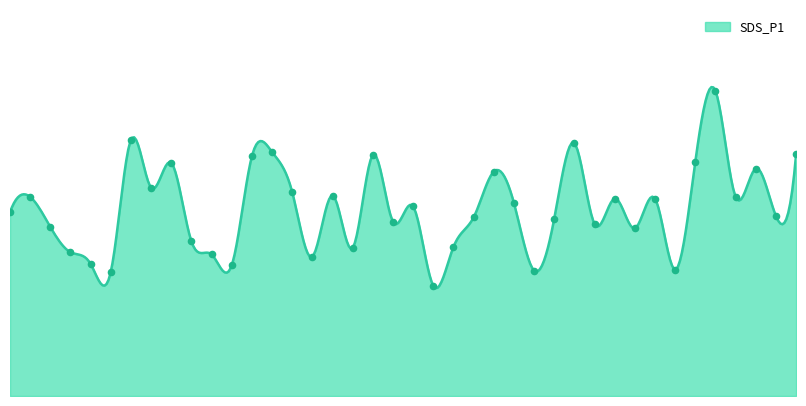

What is the change in value from 00:20 to 01:12?

-1.4